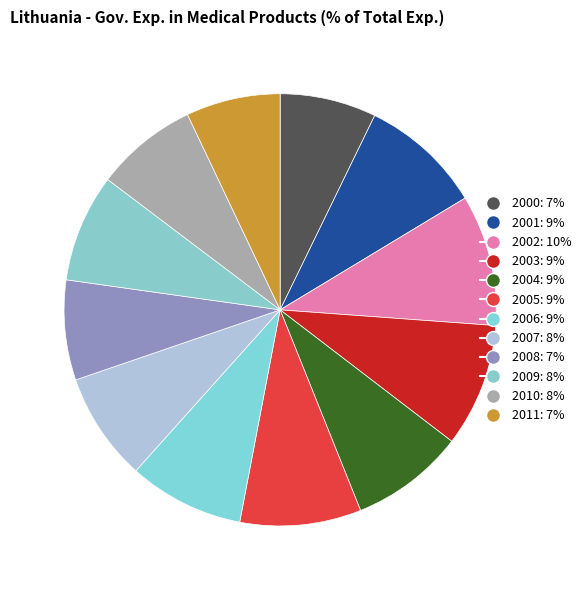

What is the change in value from 2001 to 2004?

-0.2